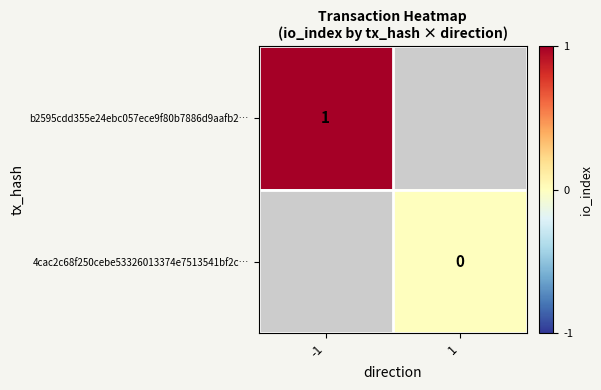

The b2595cdd355e24ebc057ece9f80b7886d9aafb2… series shows 0 at -1. True or false?

False